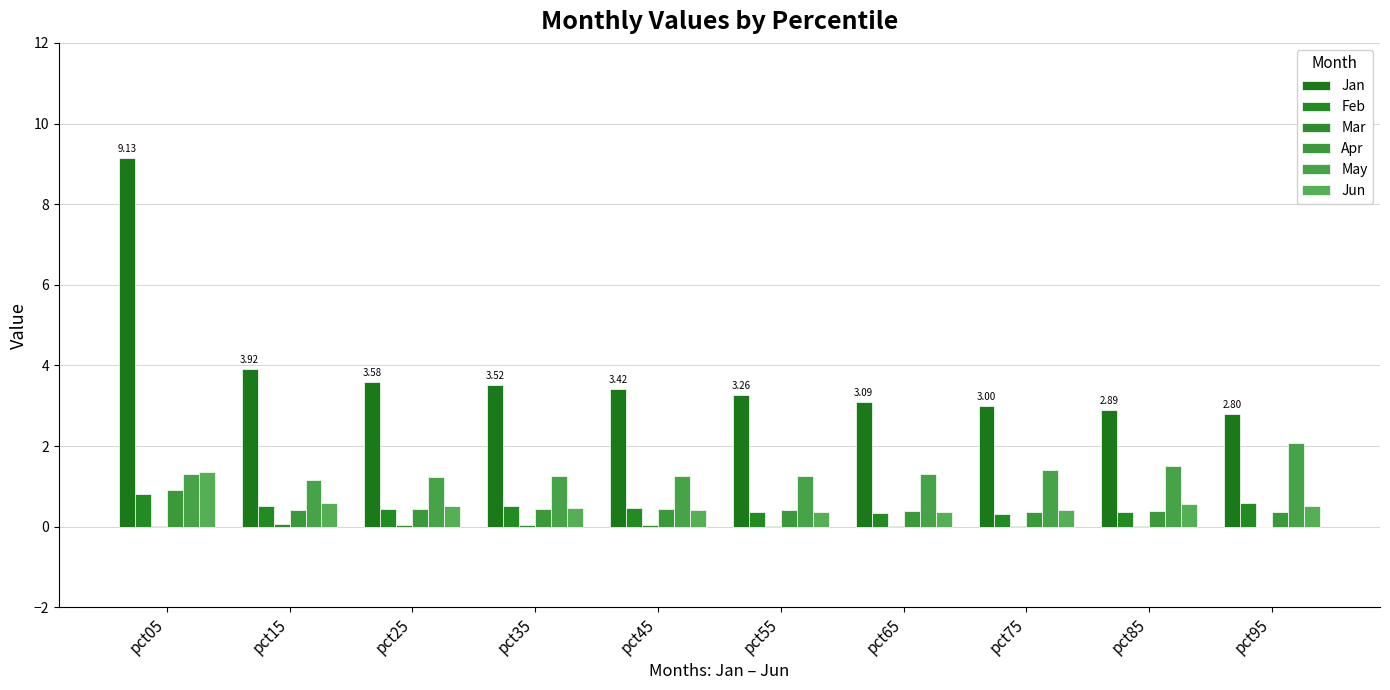

List the series in order of their peak value, lowest first.

Mar, Feb, Apr, Jun, May, Jan